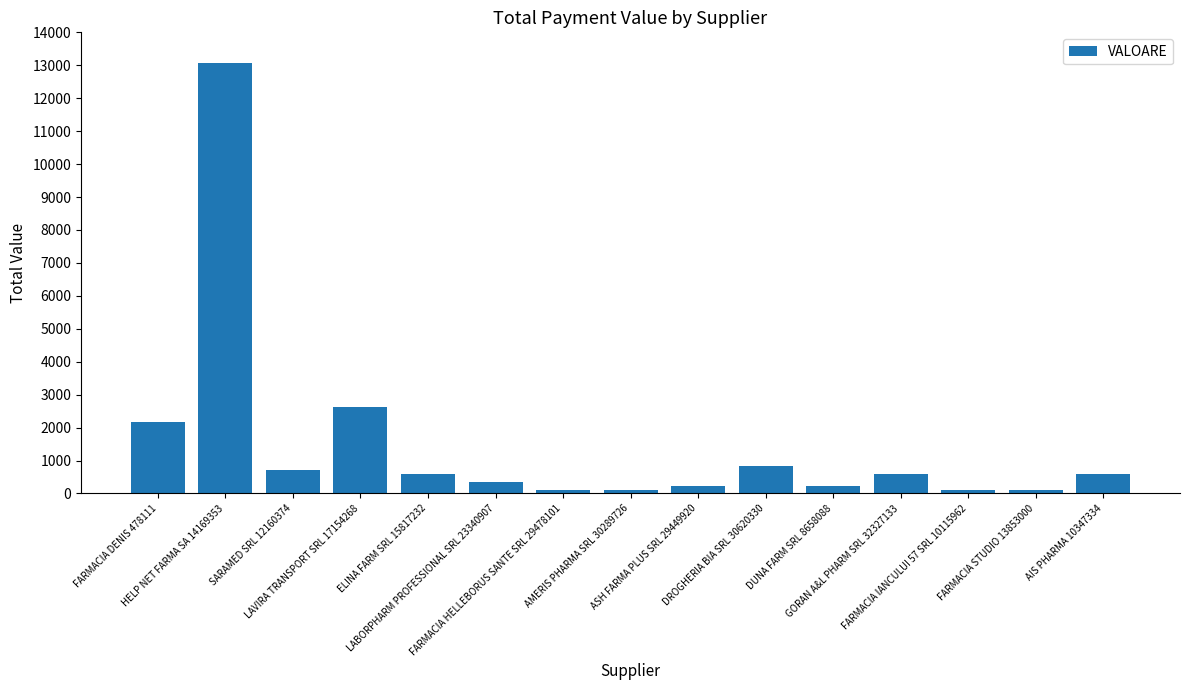

What is the value of the 15th bar from the left?

600